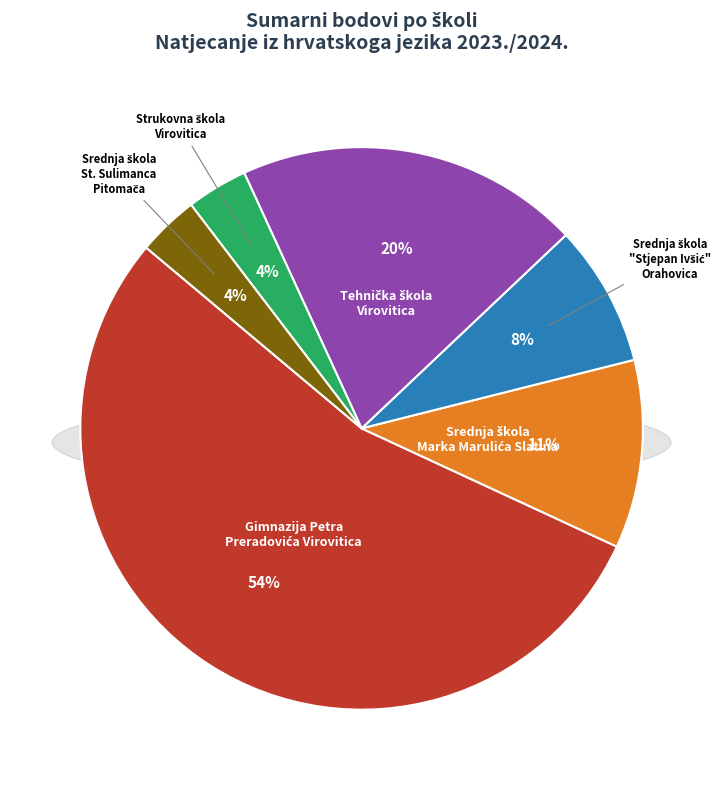

Is there any slice that represents more than half of the pie?

No